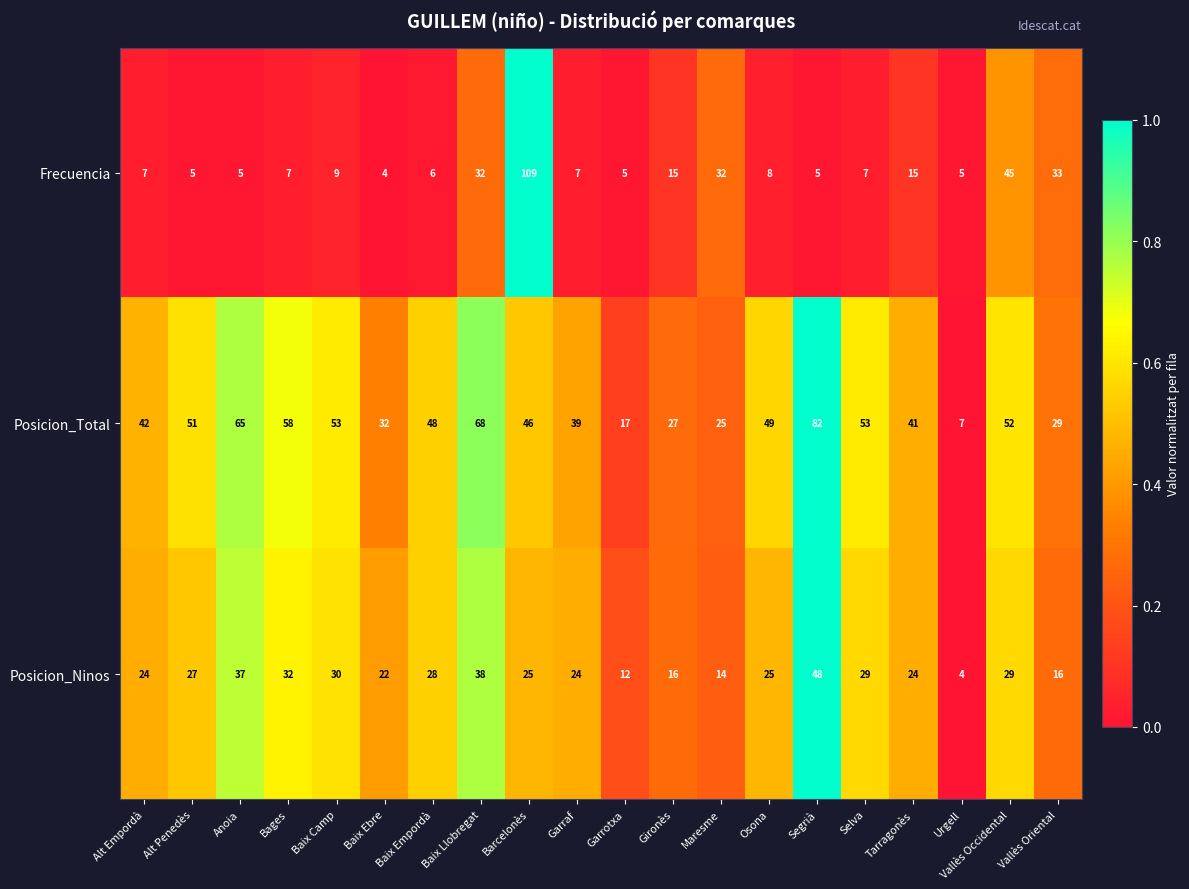

What is the minimum value for Posicion_Ninos?

4